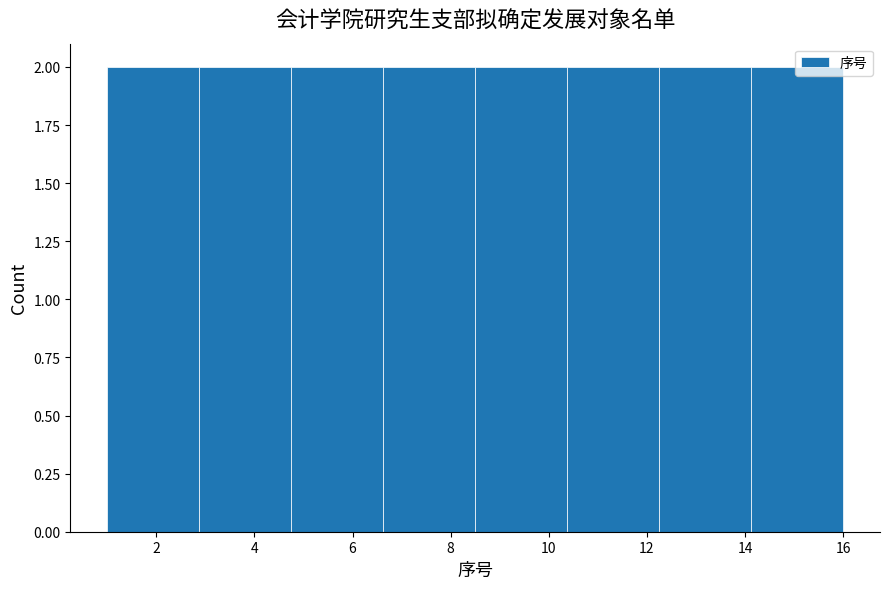

Reading left to right, transcribe this chart: for each bar, give the range it covers on the x-axis and its height. Neither the bar edges nor the heights are printed on the chart, so give them approximately, as read against the axes.

1.0 to 2.8: 2
2.8 to 4.8: 2
4.8 to 6.6: 2
6.6 to 8.6: 2
8.6 to 10.4: 2
10.4 to 12.2: 2
12.2 to 14.2: 2
14.2 to 16.0: 2